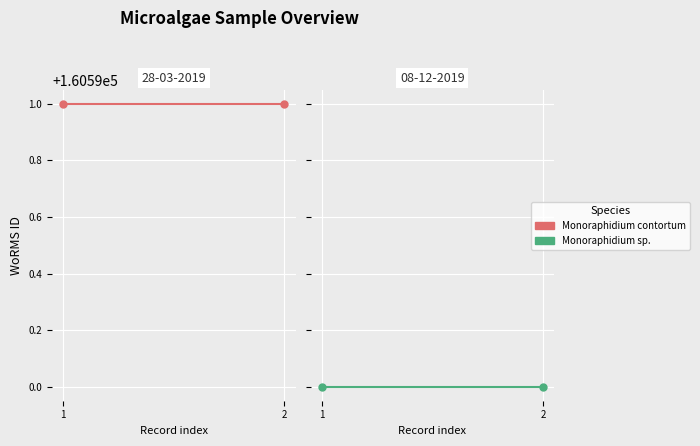

True or false: Monoraphidium contortum has a value of 248433 at 1.

False